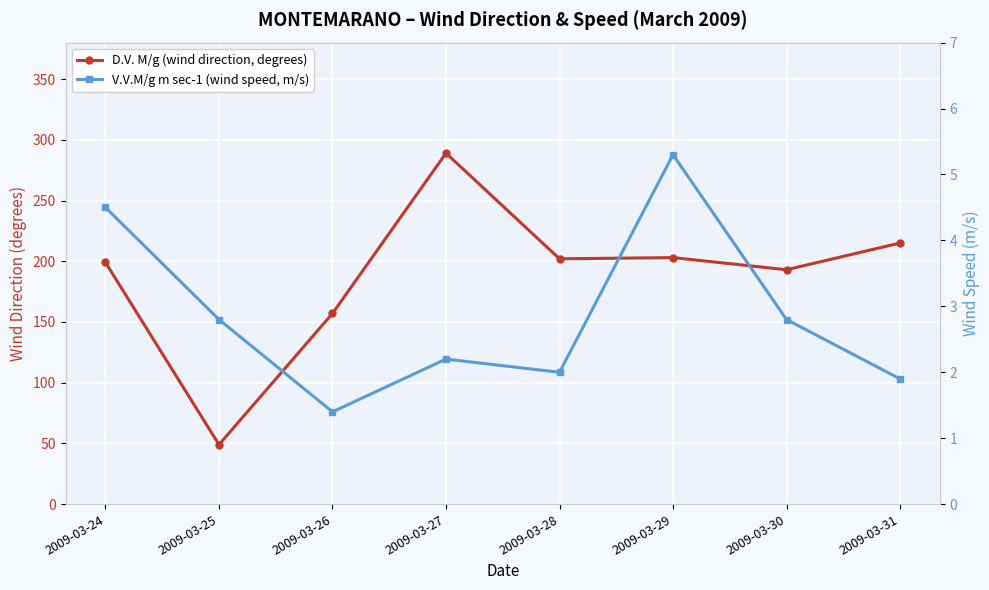

List the series in order of their overall mean, highest first.

D.V. M/g (wind direction, degrees), V.V.M/g m sec-1 (wind speed, m/s)